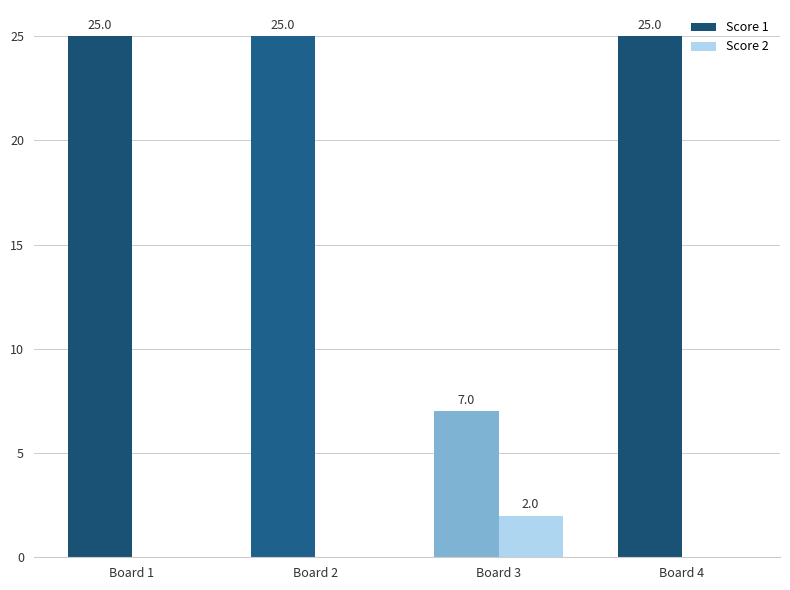

What is the spread (max minus min) of values at Board 3?

5